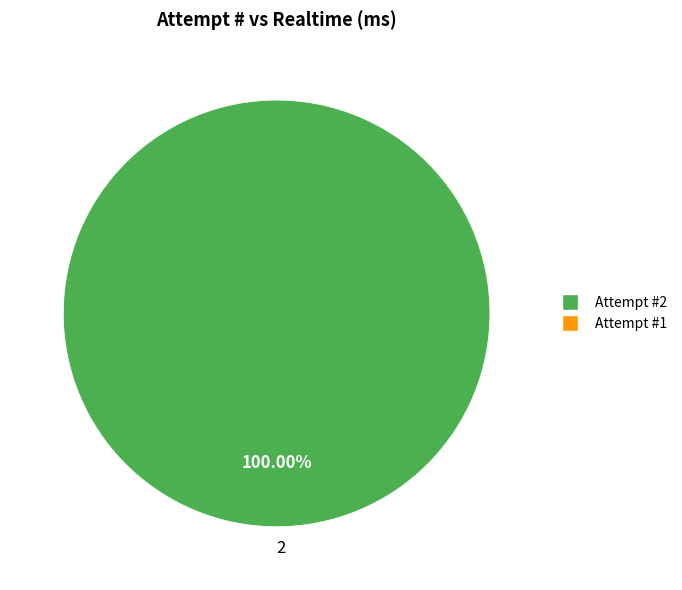

Rank the categories by value from lowest to highest.

2